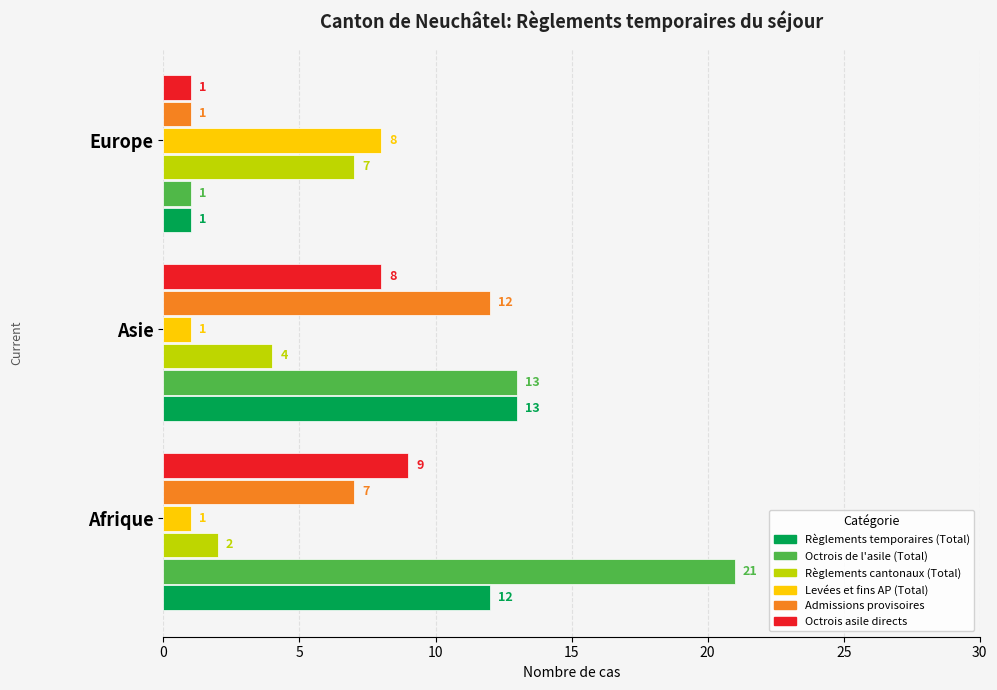

List the series in order of their peak value, highest first.

Octrois de l'asile (Total), Règlements temporaires (Total), Admissions provisoires, Octrois asile directs, Levées et fins AP (Total), Règlements cantonaux (Total)